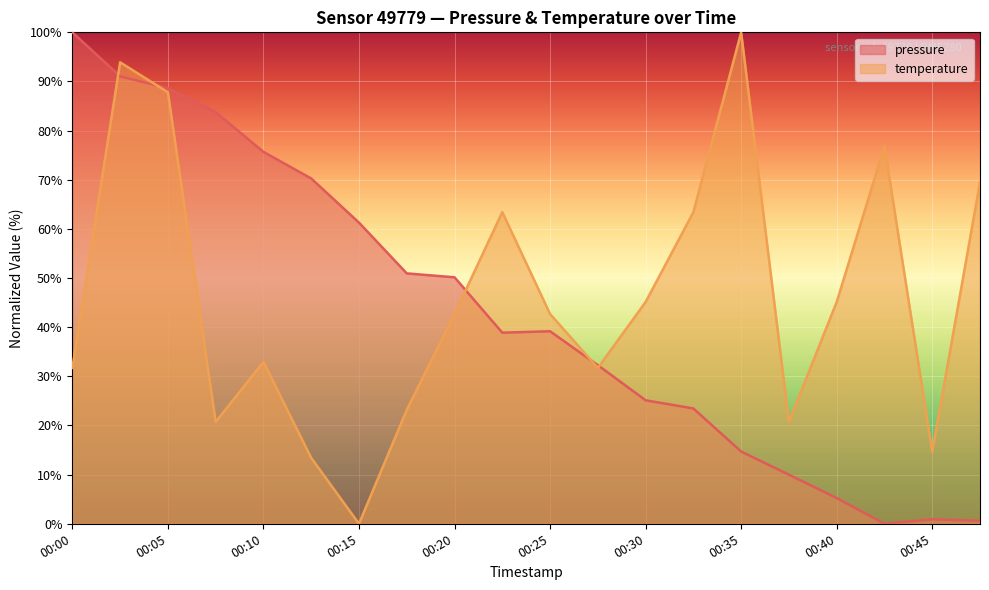

True or false: temperature has a value of 143.8 at 00:35.

False